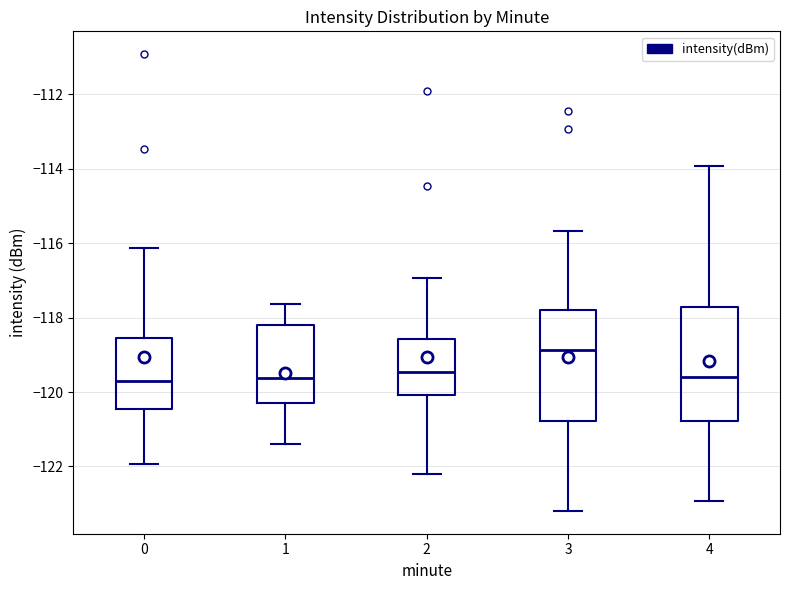

Reading left to right, read every box against the y-axis: the position of its median line, the range the box covers, and the ends of its whiskers. The values are not printed on the chart, so give them approximately, as read against the axis.

0: median -119.6, box -120.4 to -118.6, whiskers -122.0 to -116.2
1: median -119.6, box -120.2 to -118.2, whiskers -121.4 to -117.6
2: median -119.4, box -120.0 to -118.6, whiskers -122.2 to -117.0
3: median -118.8, box -120.8 to -117.8, whiskers -123.2 to -115.6
4: median -119.6, box -120.8 to -117.8, whiskers -123.0 to -114.0